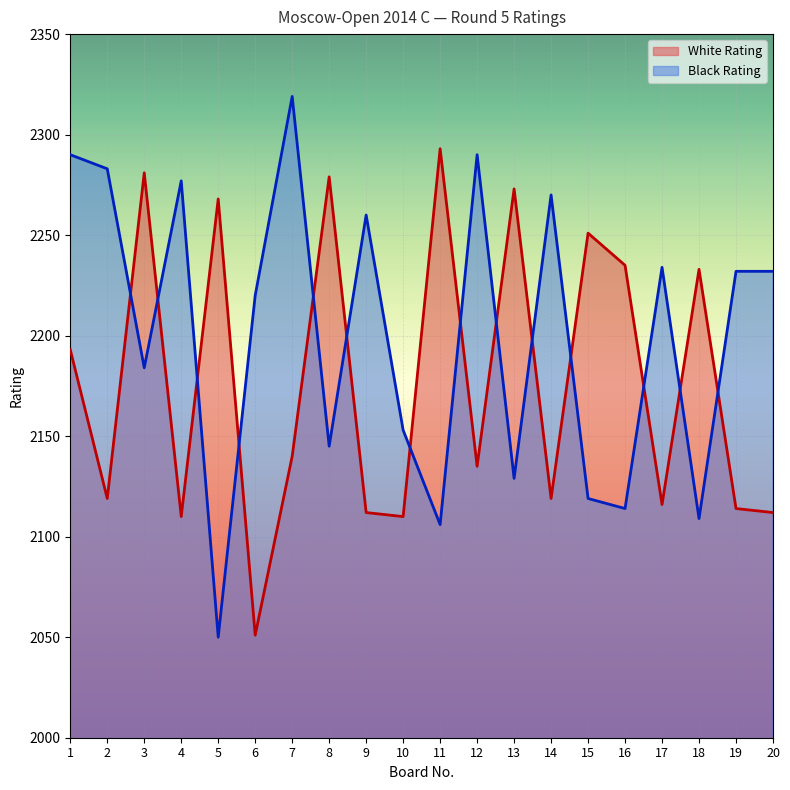

What is the difference between the highest and lowest values at 3?

97